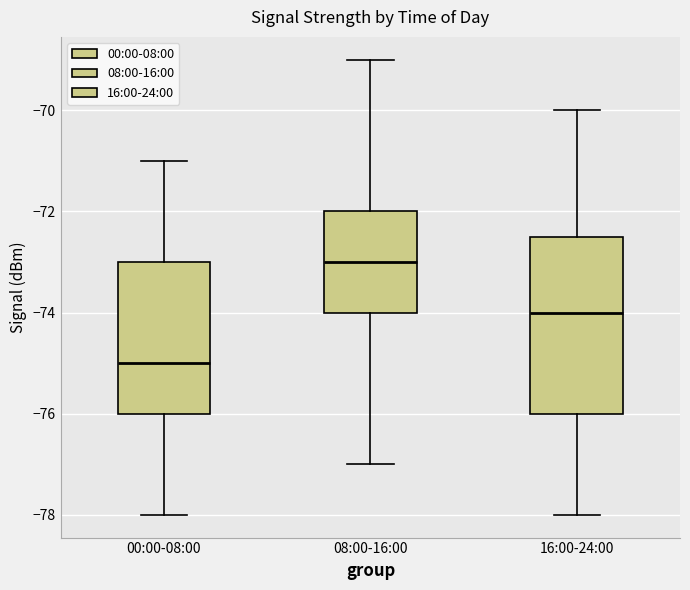

Where is the lower edge of the box for 00:00-08:00 on the y-axis? The values are not printed on the chart, so give them approximately, as read against the axis.

-76.0